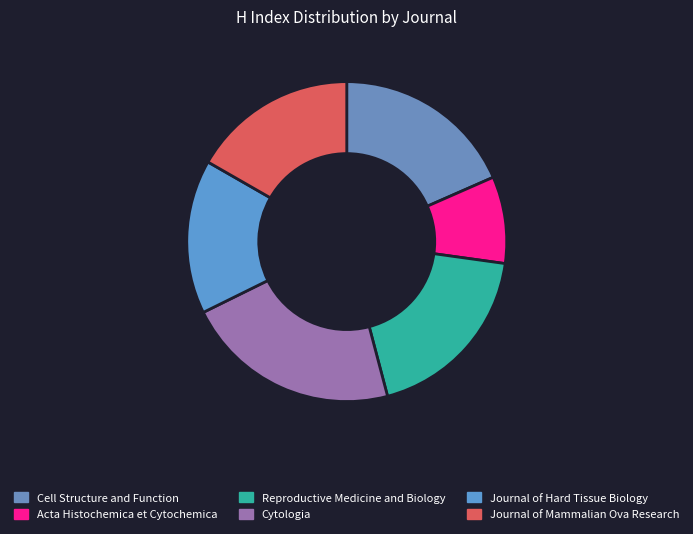

Combined, what portion of the pie is Acta Histochemica et Cytochemica and Cell Structure and Function?

27.2%